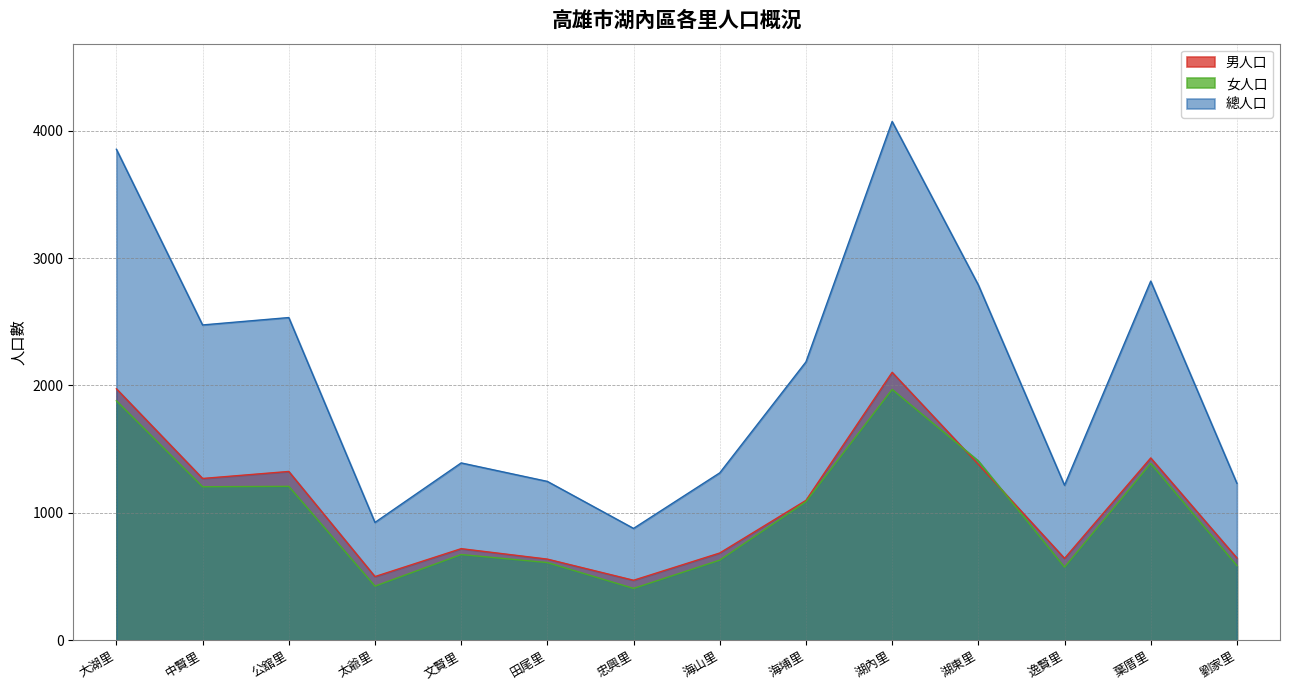

Between 公舘里 and 湖東里, which series saw the biggest shift?

總人口